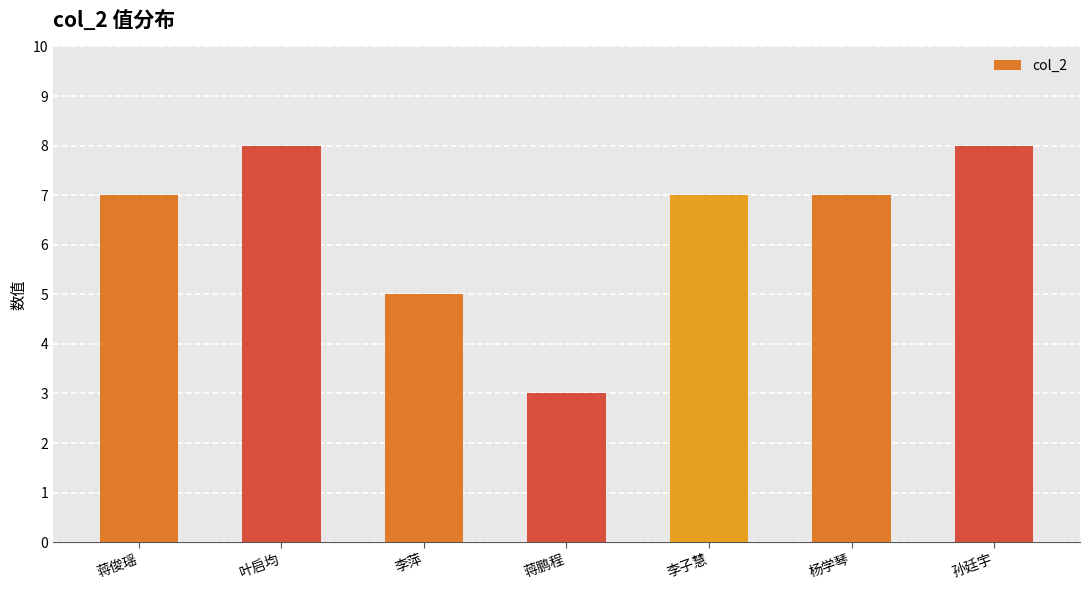

Which category has the lowest value across all series?

蒋鹏程